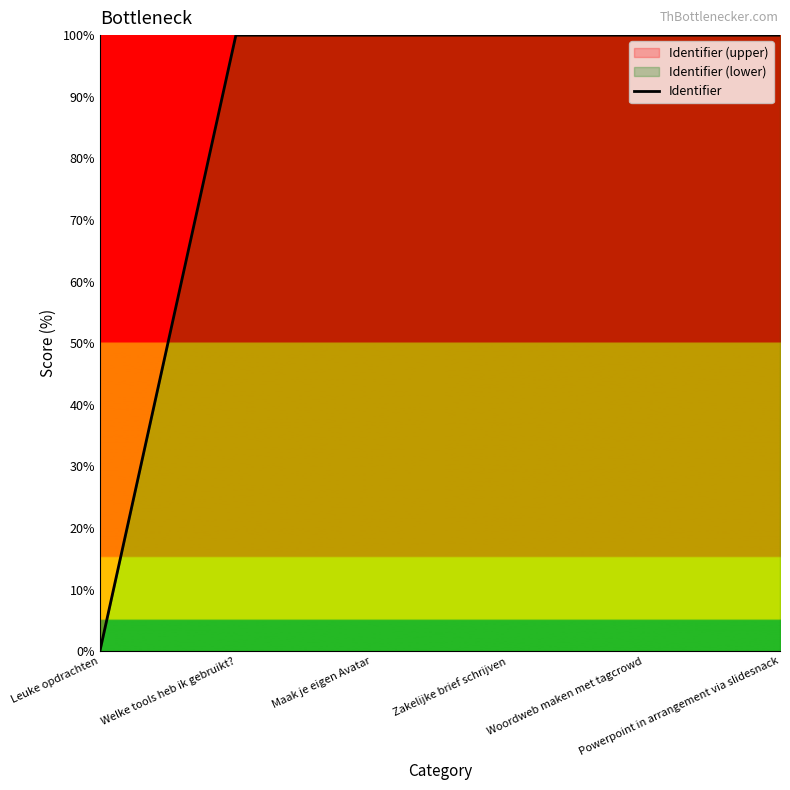

How many values exceed 99?

5